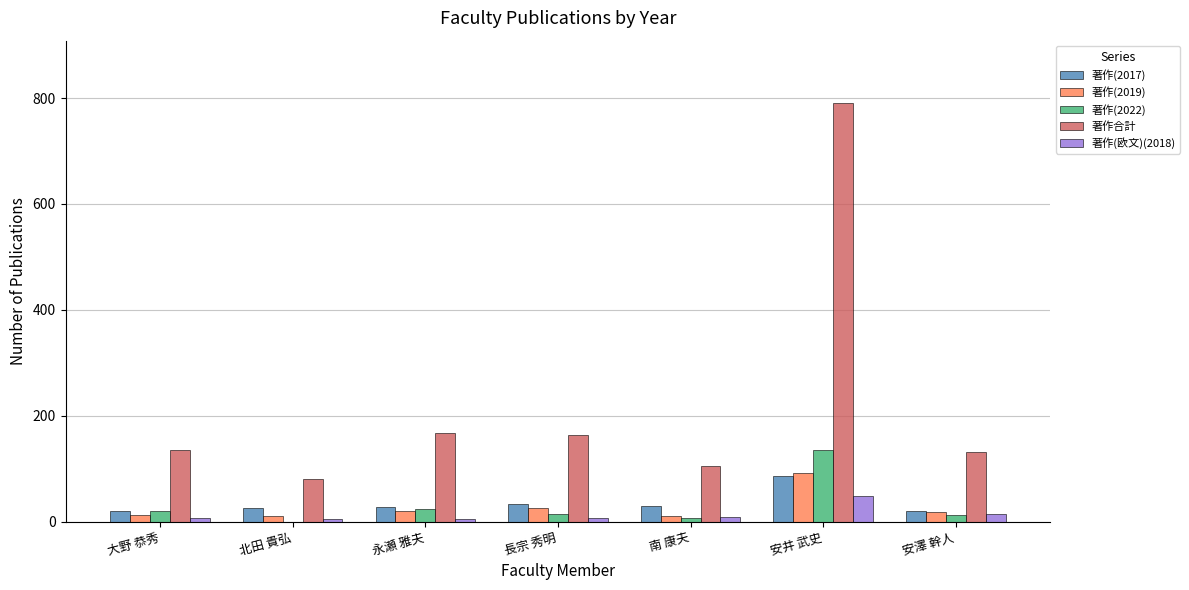

At which label is 著作合計 closest to 435?

永瀬 雅夫